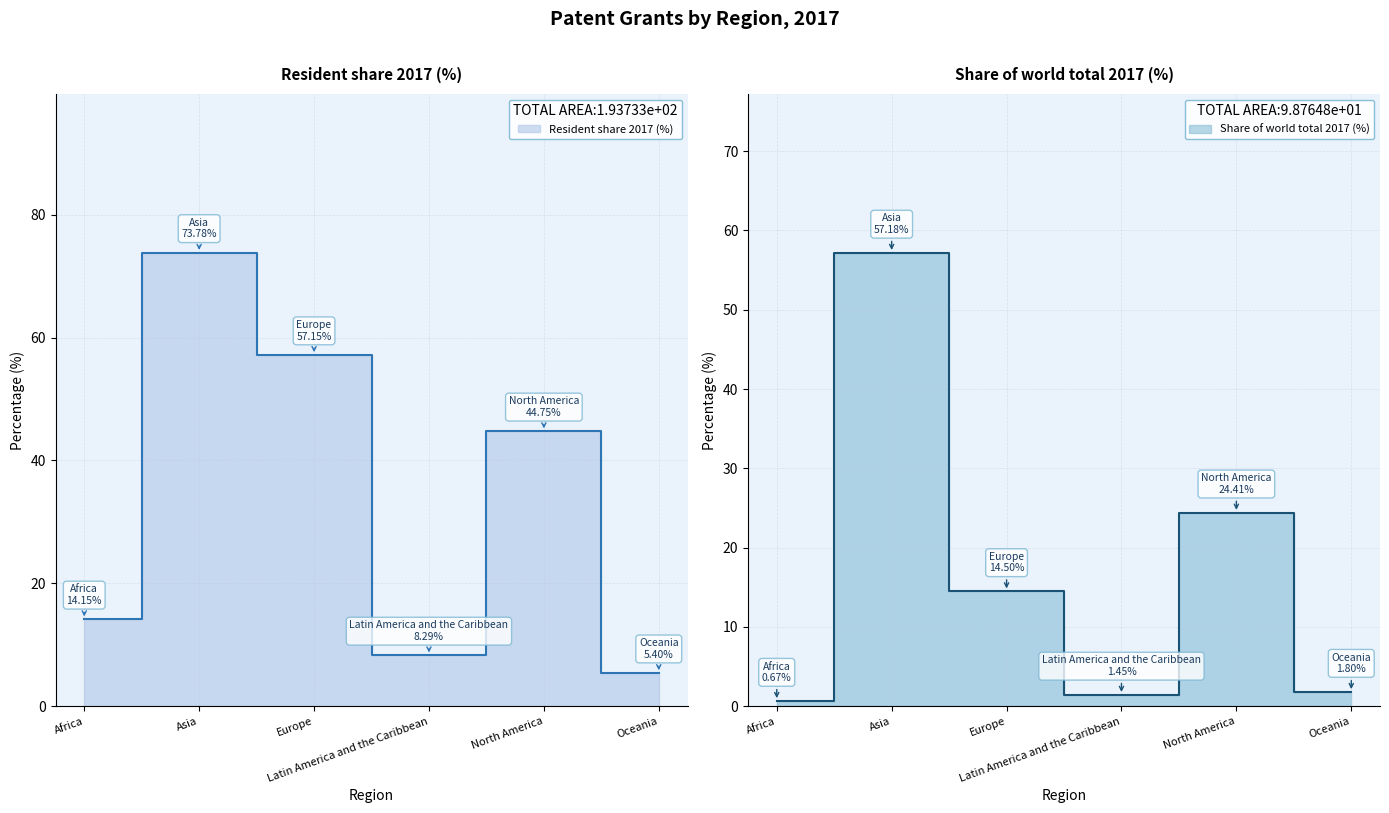

In Share of world total 2017 (%), how many points are lower than both neighbors (excluding endpoints)?

1